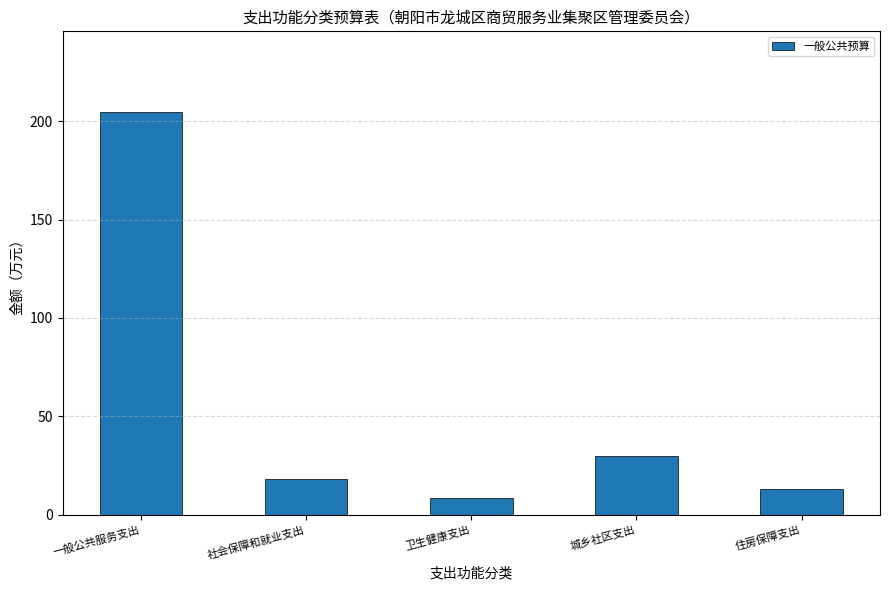

What is the smallest value displayed?

8.2